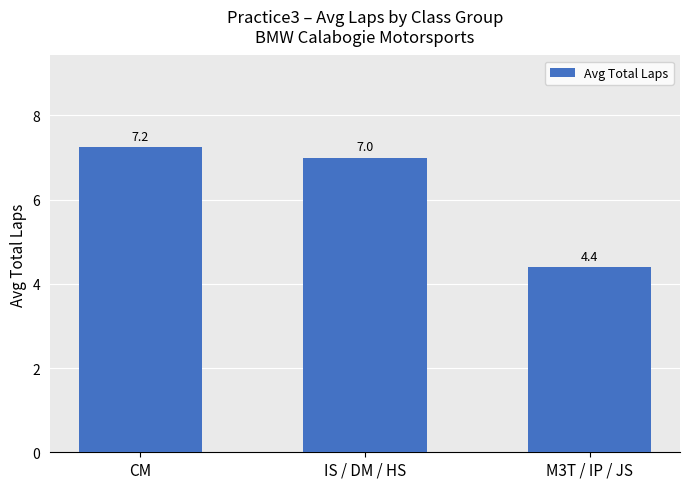

Approximately how many times larger is the value at CM compared to M3T / IP / JS?

1.6